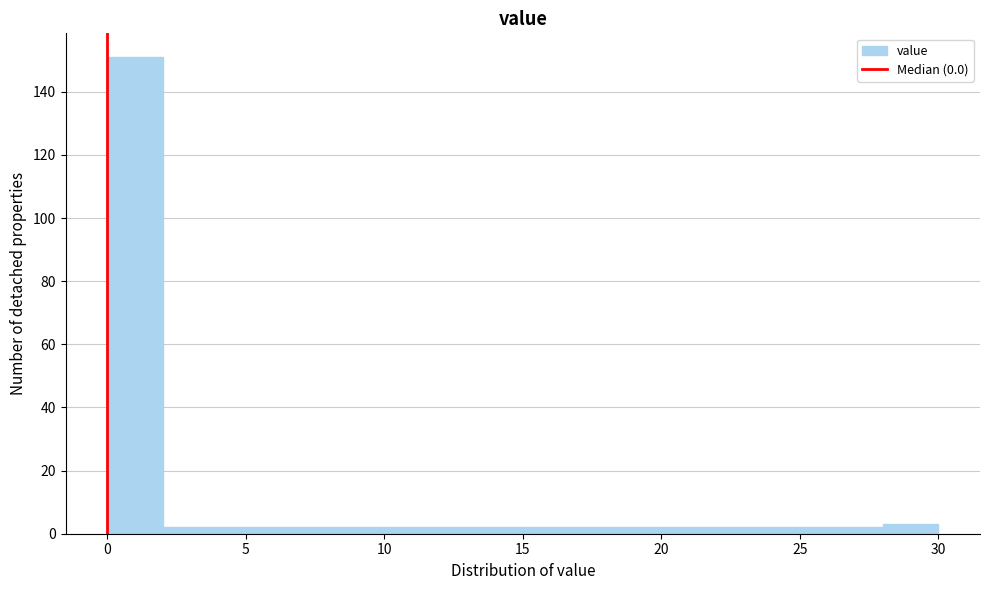

Reading left to right, list every bar in this chart as the range it spans on the x-axis followed by its height. The values are not printed on the chart, so give them approximately, as read against the axis.

0 to 2: 152
2 to 4: 2
4 to 6: 2
6 to 8: 2
8 to 10: 2
10 to 12: 2
12 to 14: 2
14 to 16: 2
16 to 18: 2
18 to 20: 2
20 to 22: 2
22 to 24: 2
24 to 26: 2
26 to 28: 2
28 to 30: 4